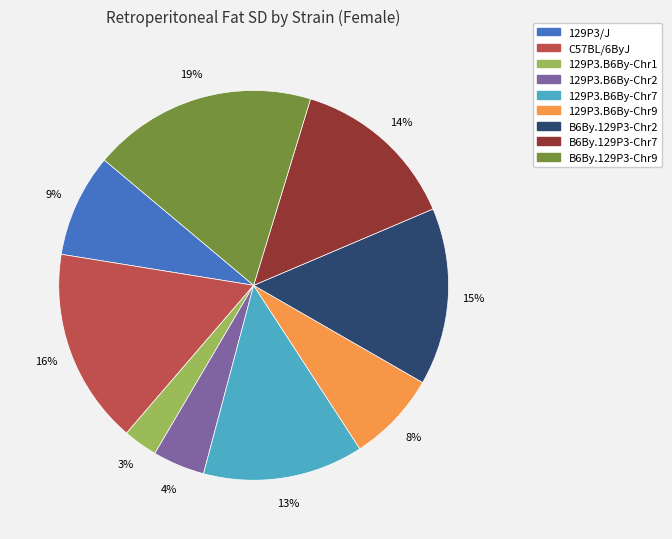

Is it true that B6By.129P3-Chr2 is 29% of the pie?

False